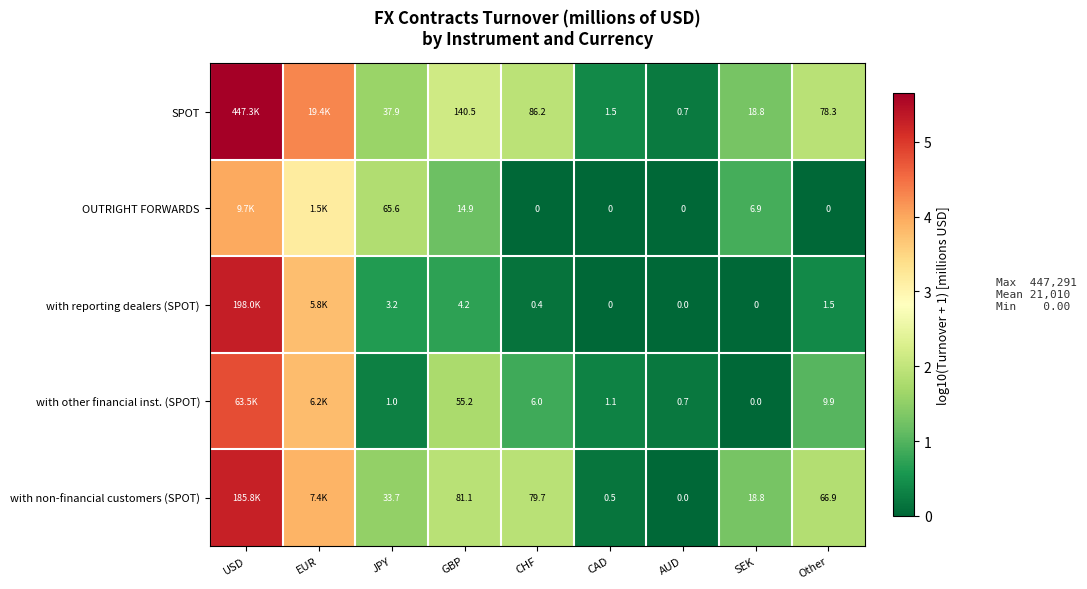

How many data points does each series have?

9